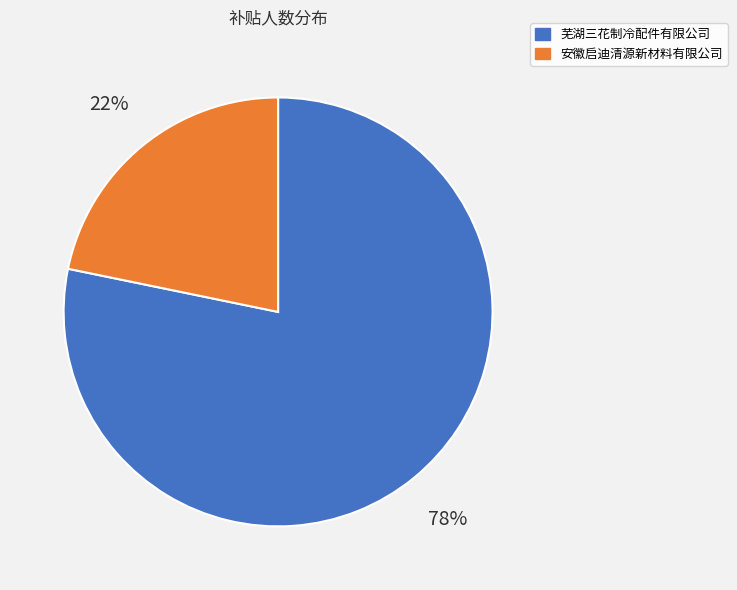

To the nearest percent, what portion does 安徽启迪清源新材料有限公司 represent?

22%